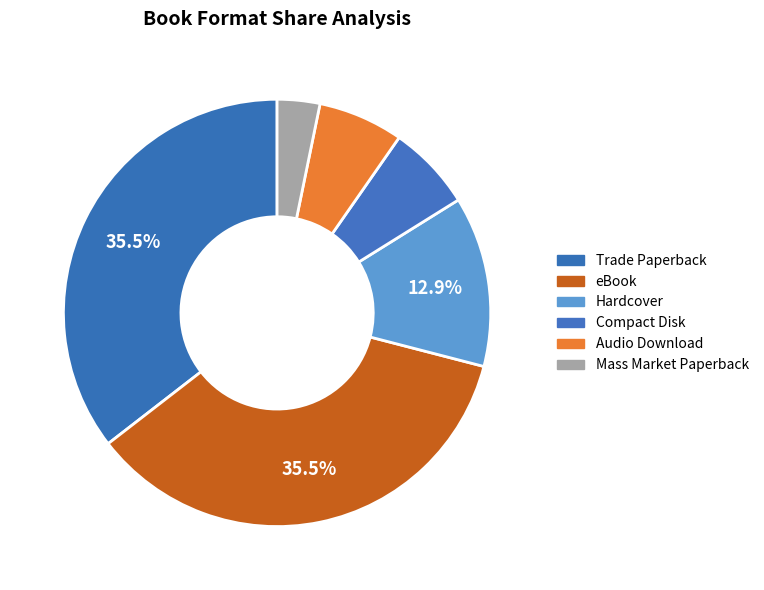

Is it true that Mass Market Paperback is 3% of the pie?

True